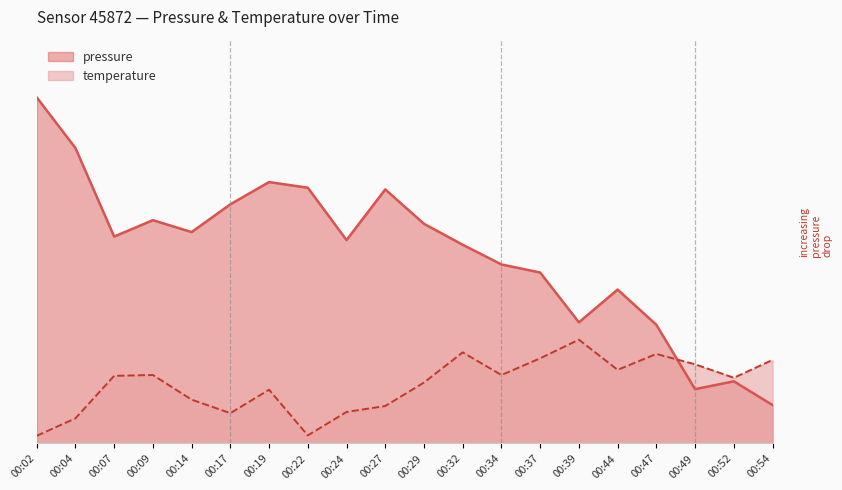

Does the chart display data point markers on the line(s)?

No